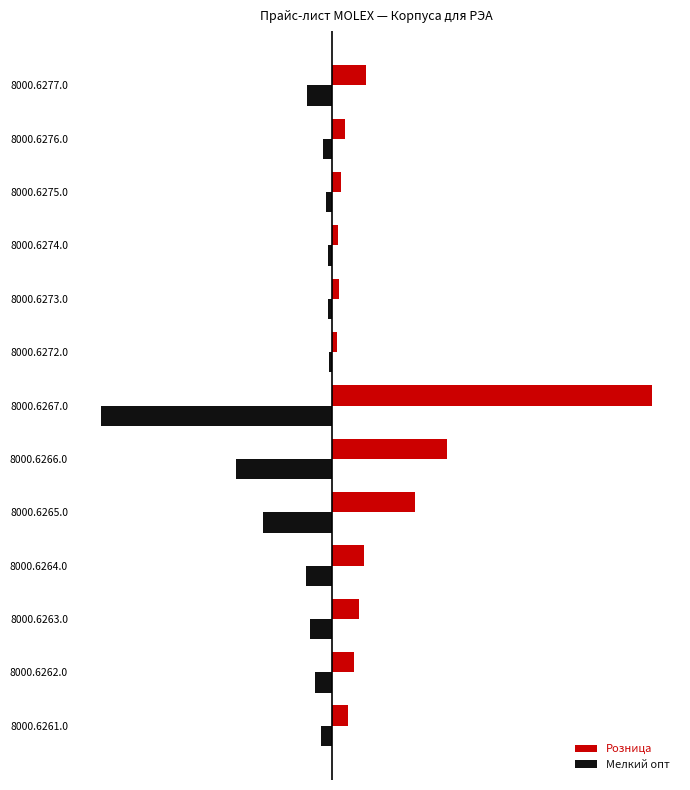

Which category has the highest value across all series?

8000.6267.0